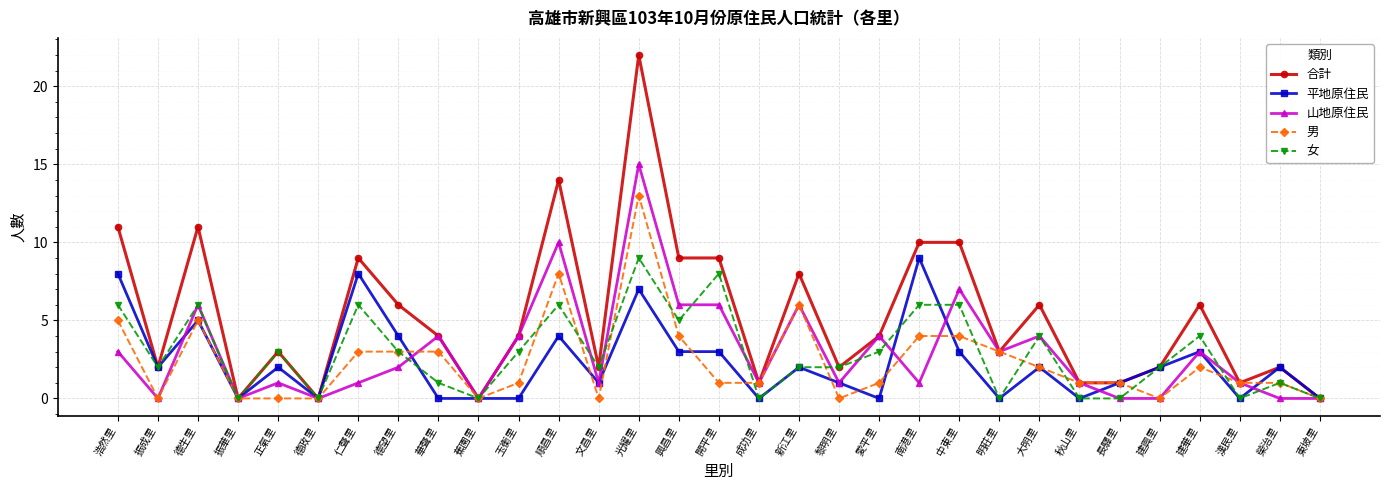

What is the difference between the highest and lowest values at 新江里?

6